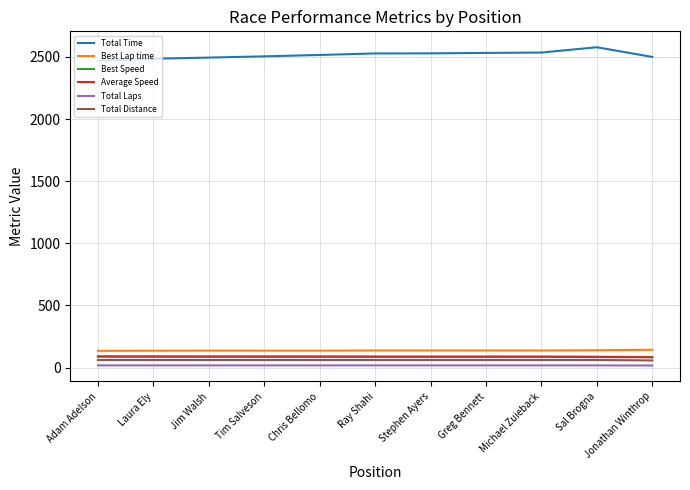

At how many categories does at least one series exceed 321?

11